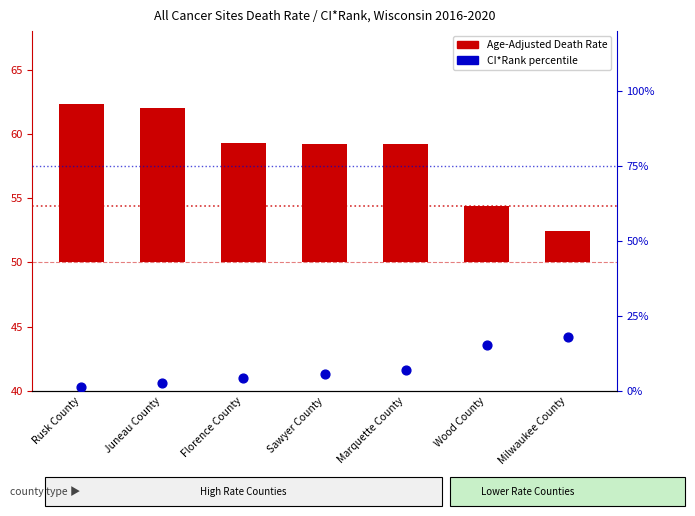

Is the value of CI*Rank (percentile) at Wood County greater than the value of Age-Adjusted Death Rate (offset from 50) at Milwaukee County?

Yes